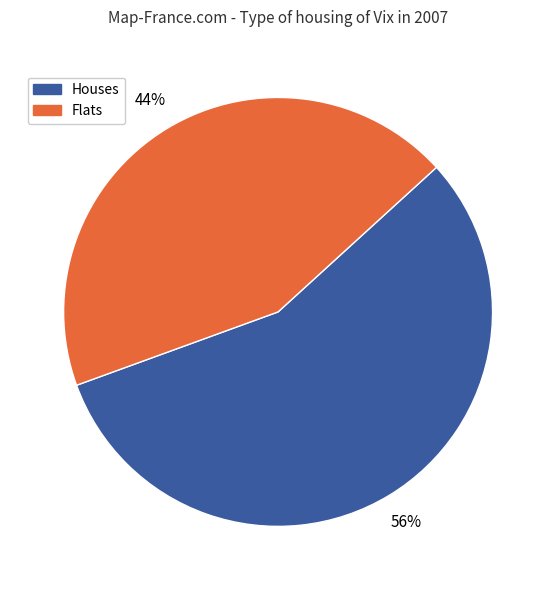

What is the largest slice in the pie chart?

Houses